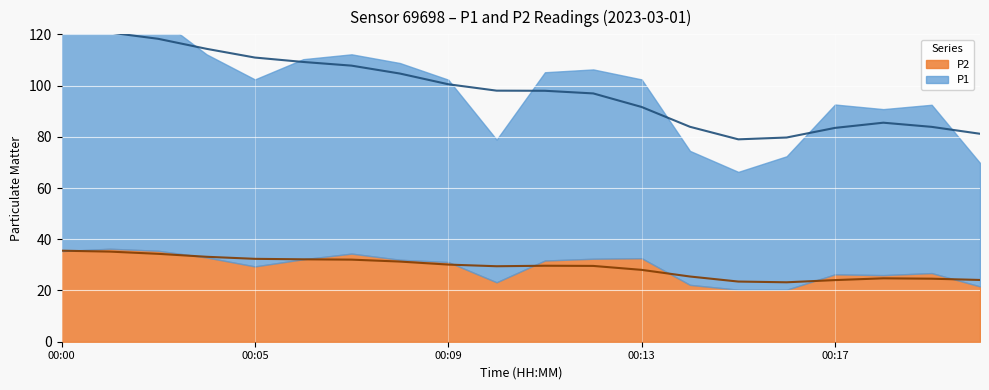

Which series changed the most between 00:06 and 00:17?

P1